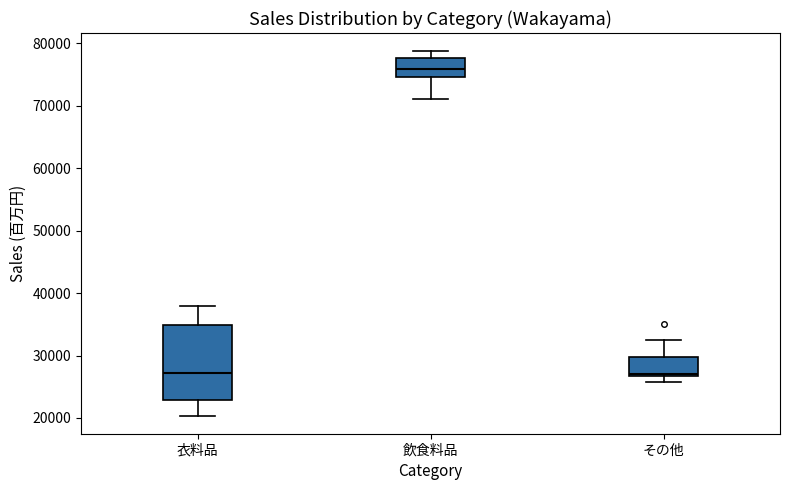

Where is the upper edge of the box for その他 on the y-axis? The values are not printed on the chart, so give them approximately, as read against the axis.

30000